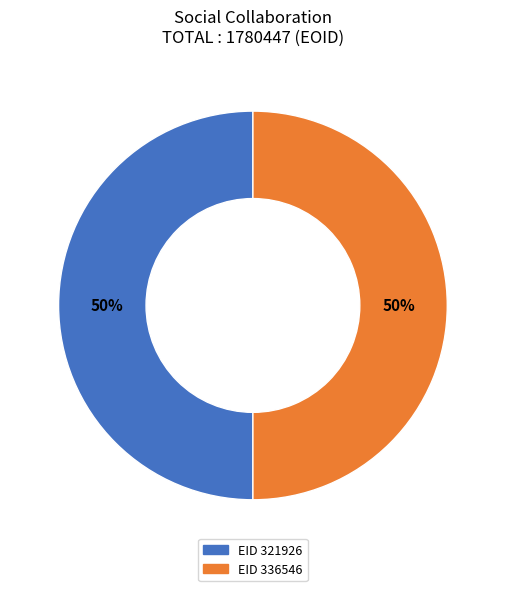

To the nearest percent, what is the average slice percentage?

50%